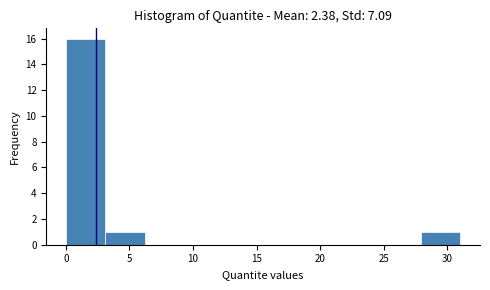

Over which range of the x-axis is the bar tallest?

0.0 to 3.0